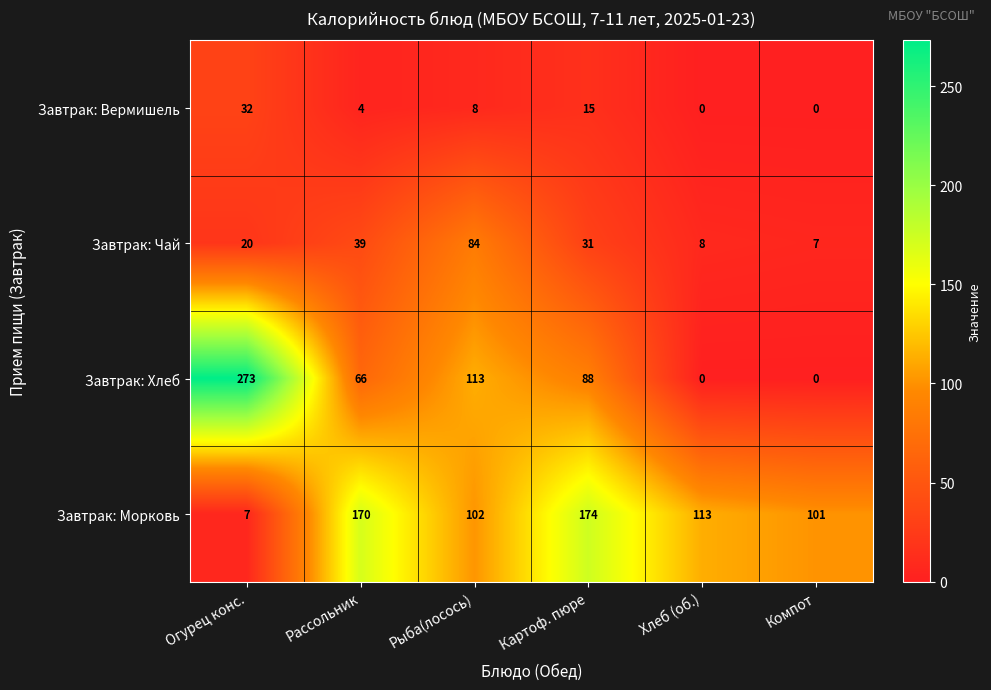

What is the lowest value of the Завтрак: Чай series?

7